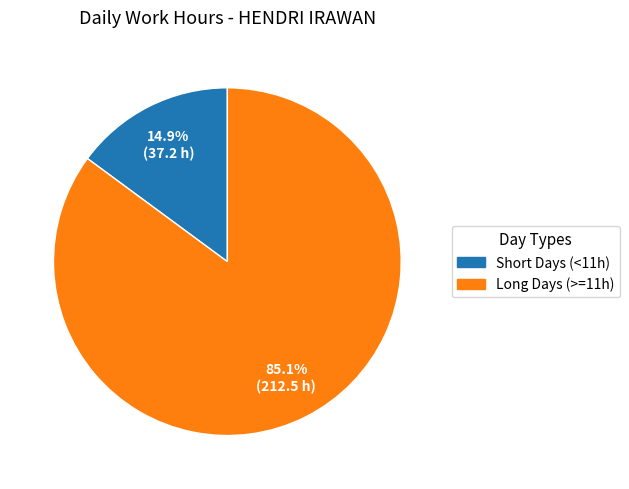

Does any single category account for the majority?

Yes